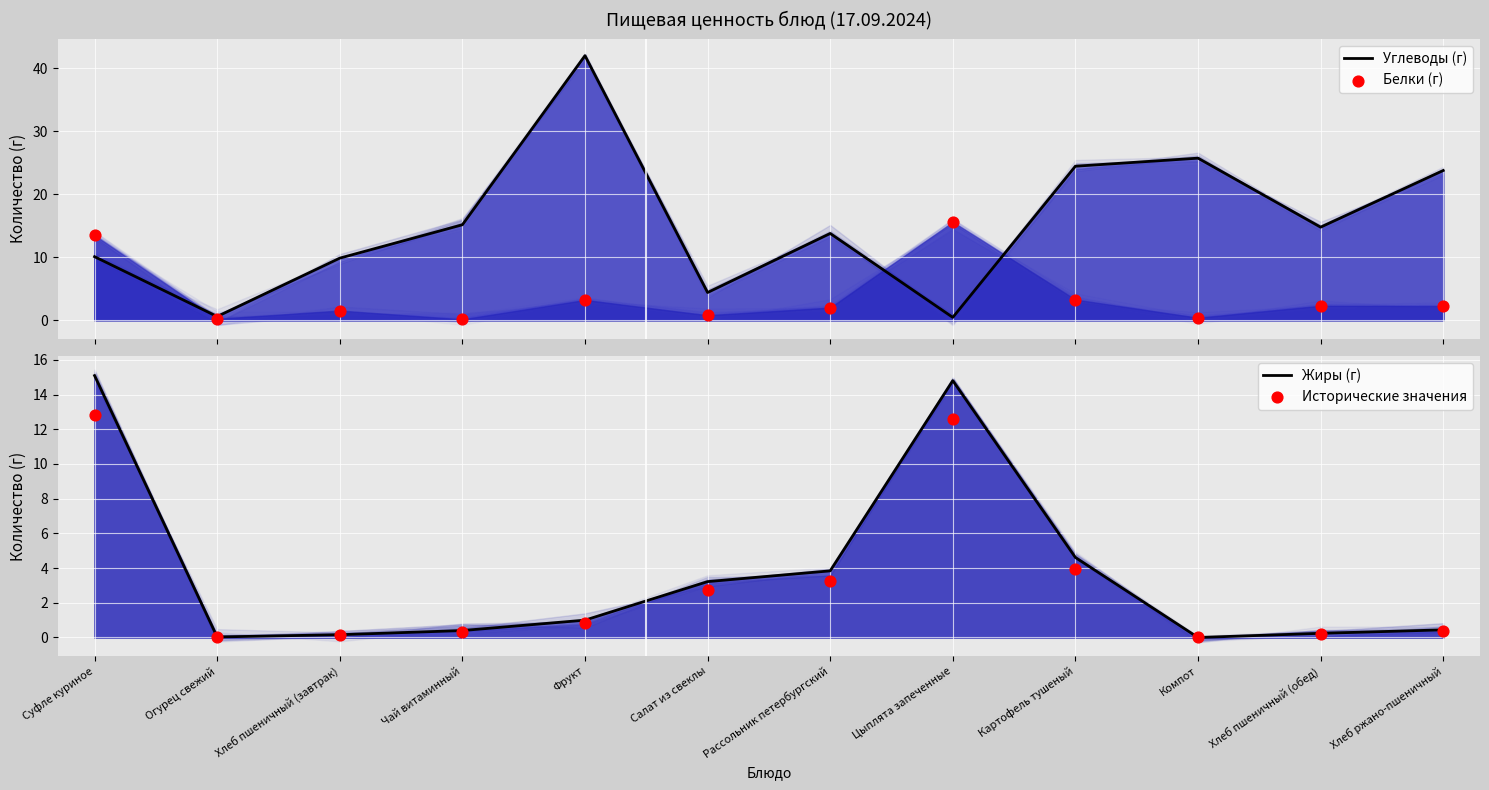

What are all the series names shown in the legend?

Углеводы (г), Белки (г), Жиры (г), Исторические значения